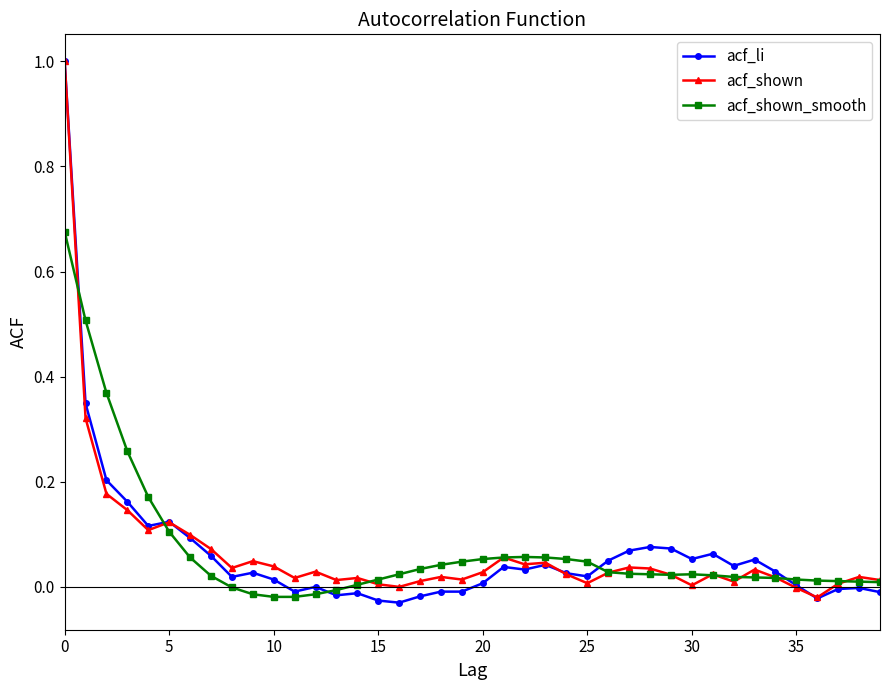

Which series has the largest range (max minus min)?

acf_li